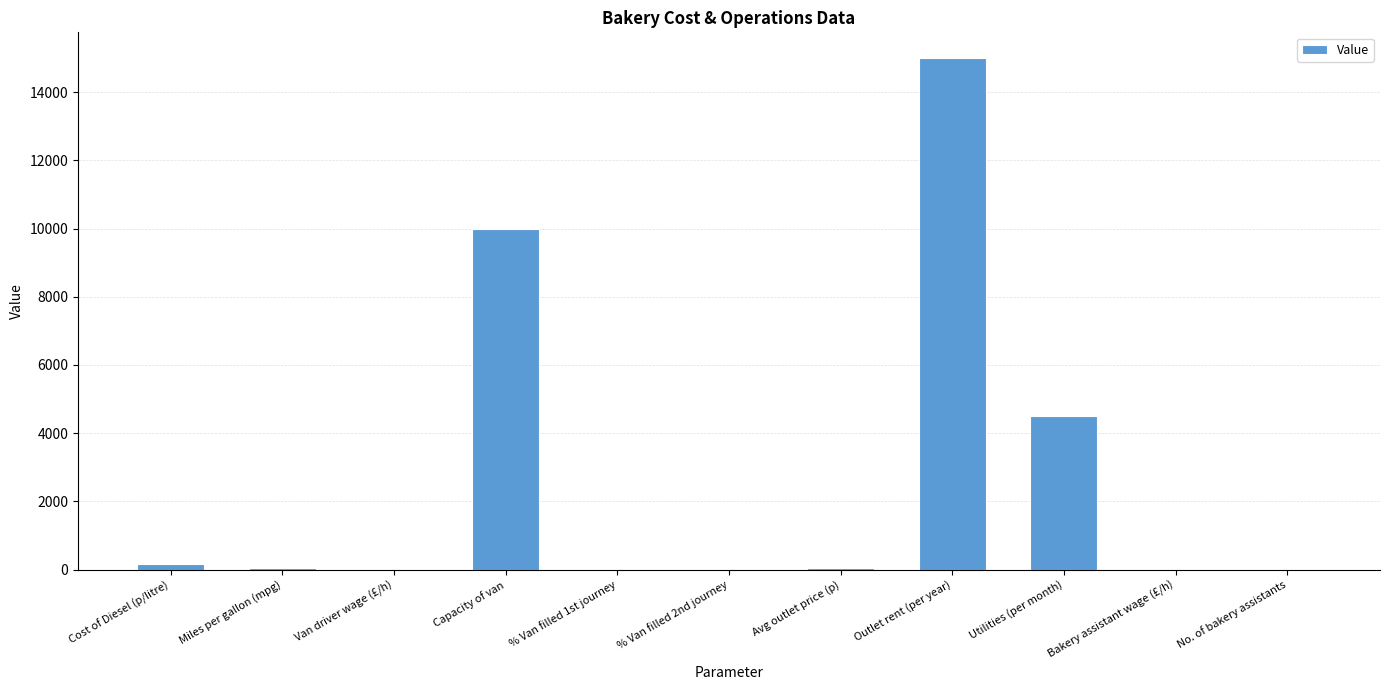

The chart shows a value of 20425.9 at Outlet rent (per year). True or false?

False